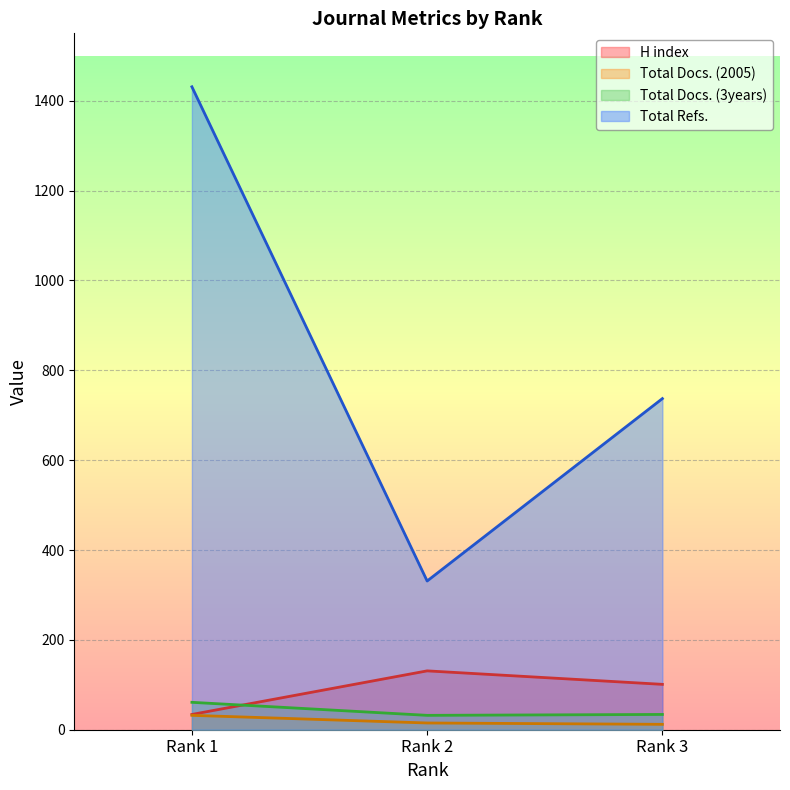

How many values in the Total Docs. (3years) series exceed 34?

1